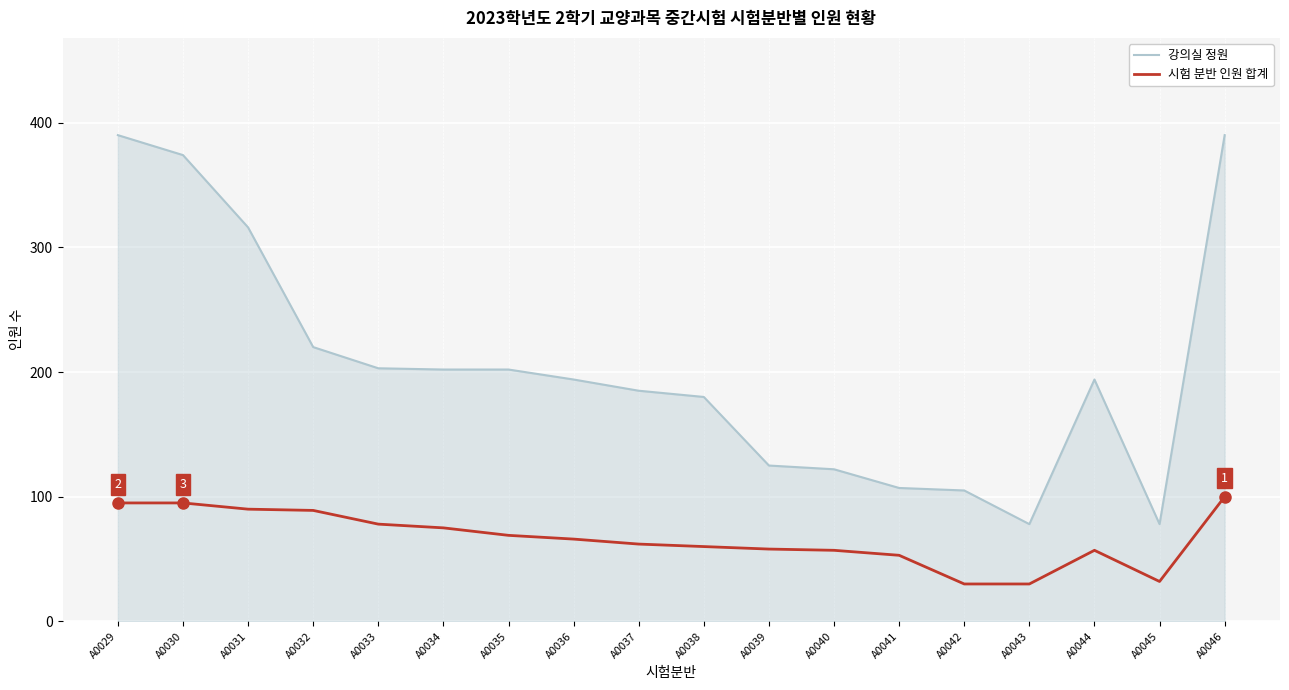

What is the sum of the 시험 분반 인원 합계 values at A0043 and A0038?

90